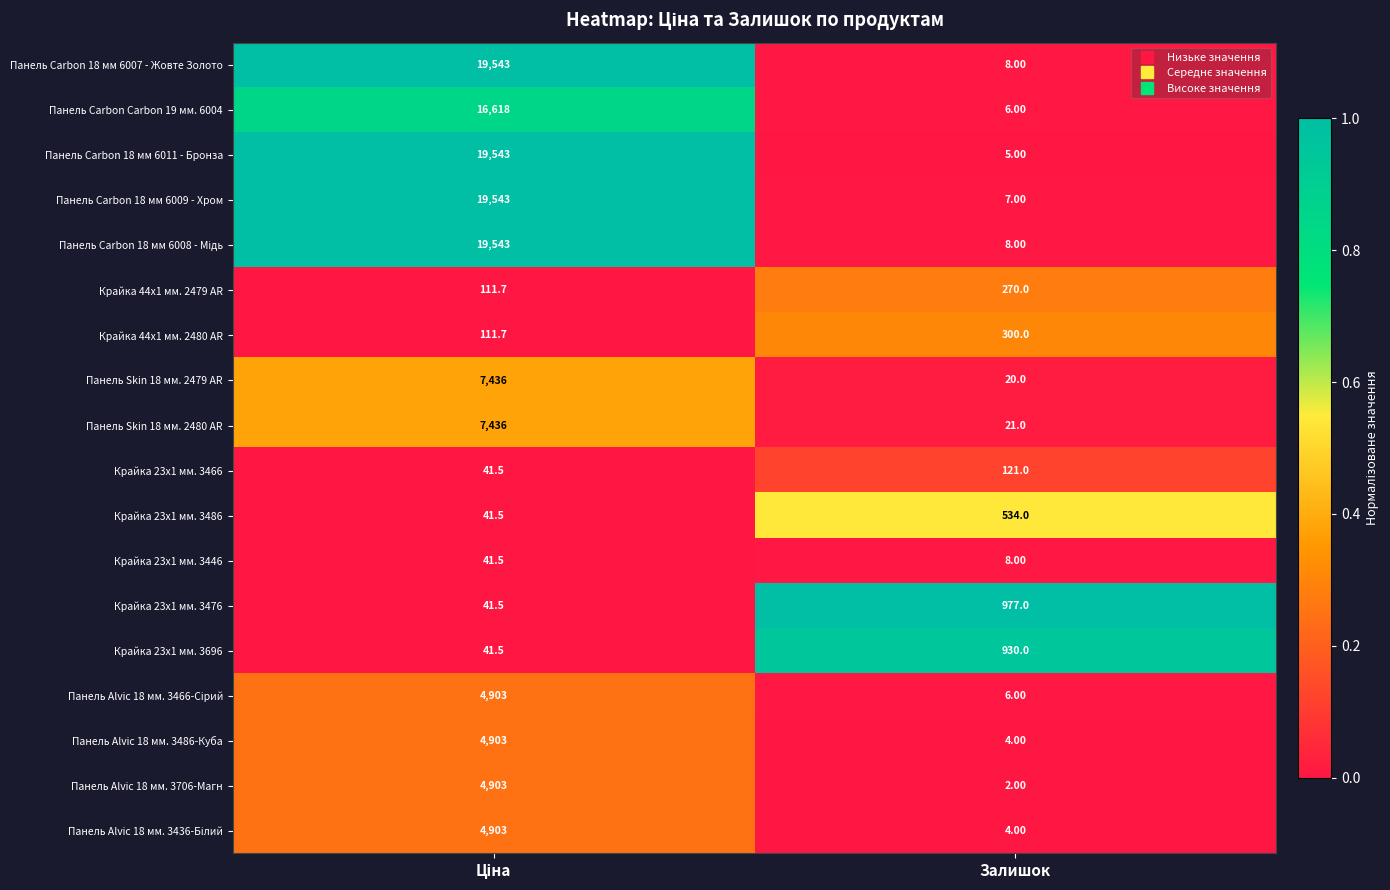

What is the total value across all series at Залишок?

3231.0